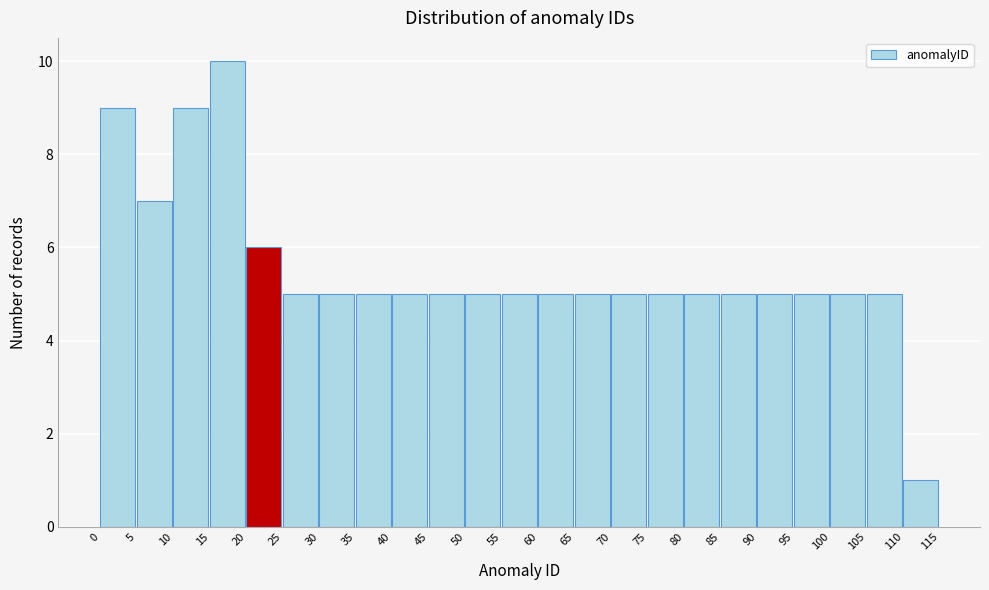

How tall is the bar that spans 60 to 65 on the x-axis? The values are not printed on the chart, so give them approximately, as read against the axis.

5